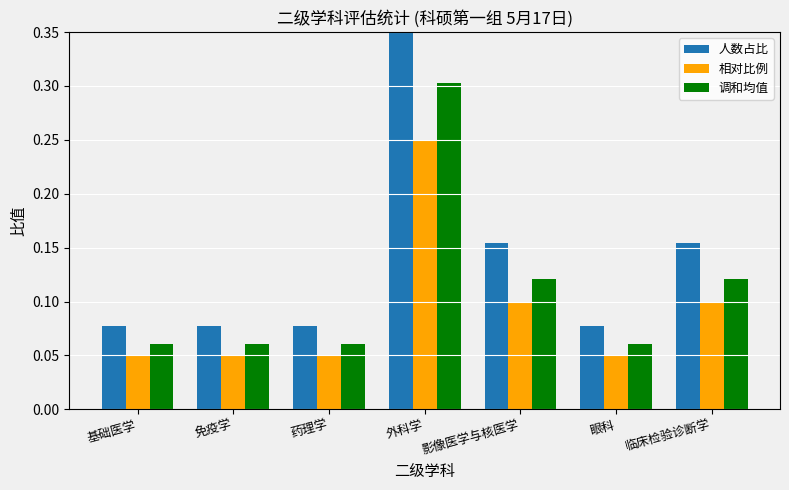

What is the sum of all 人数占比 values?

1.0